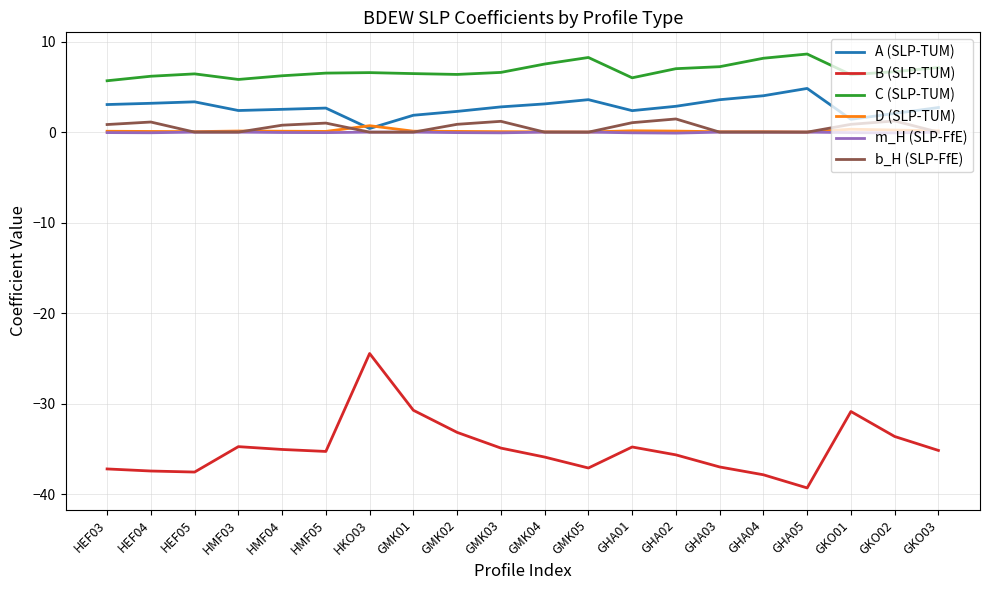

Is this an area chart (filled region under the line)?

No